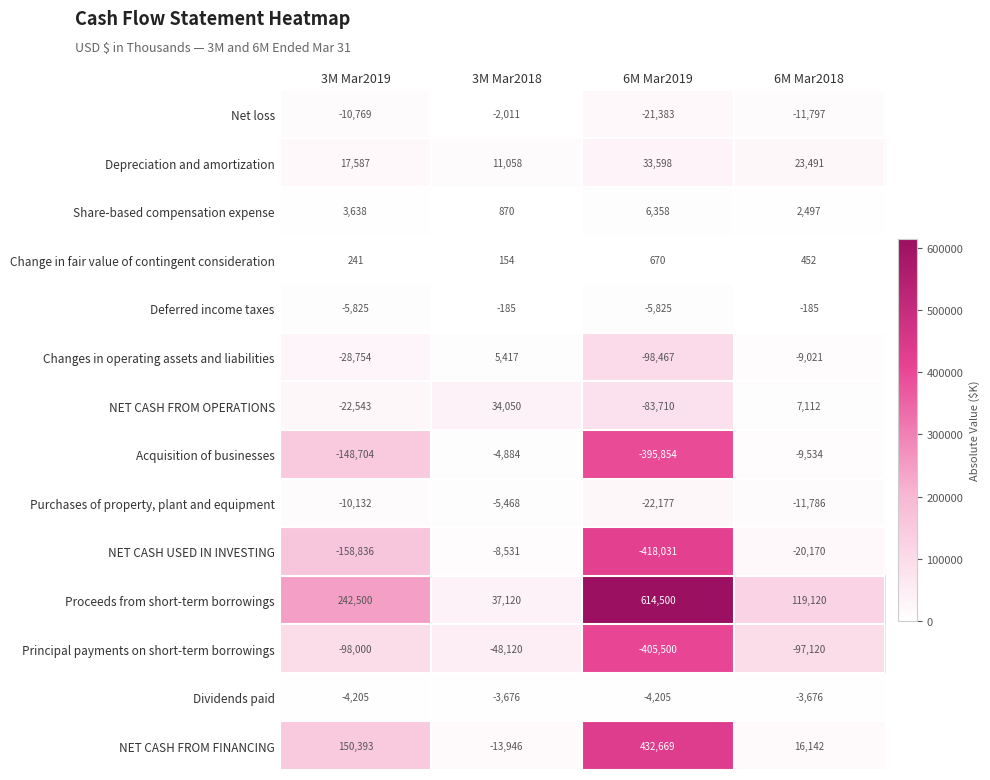

Which series has the largest total across all categories?

Proceeds from short-term borrowings